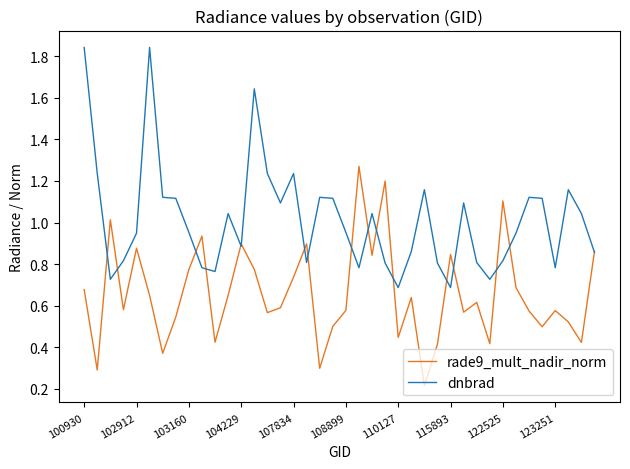

Does the chart display data point markers on the line(s)?

No